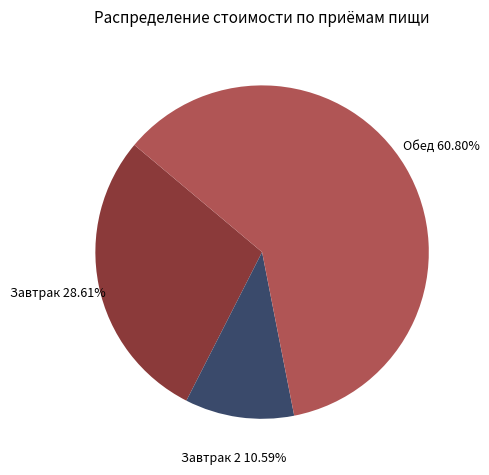

What is the largest slice in the pie chart?

Обед